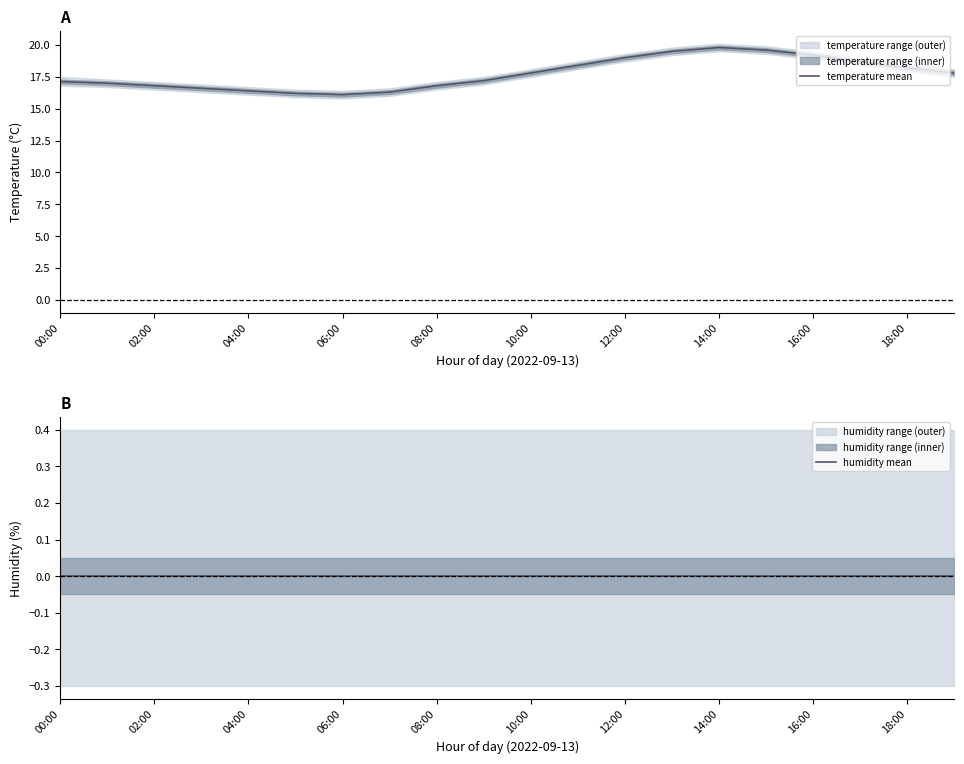

Which series has the widest spread of values?

temperature mean